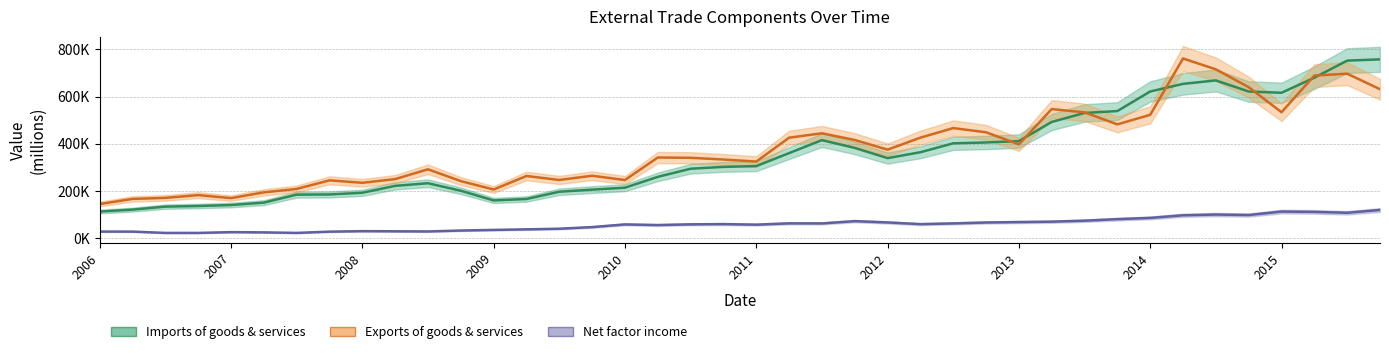

Is the value of Net factor income at 2011 greater than the value of Imports of goods & services at 35?

No